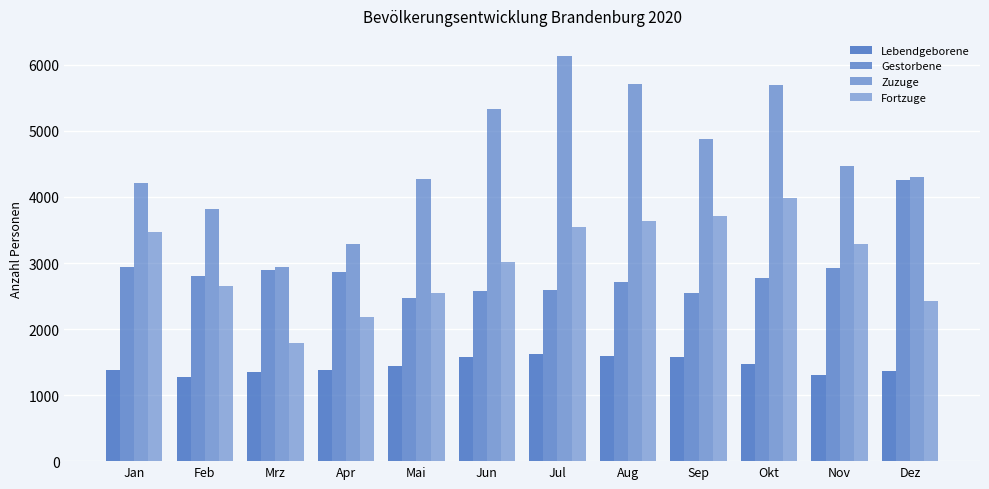

What is the minimum value shown in the chart?

1269